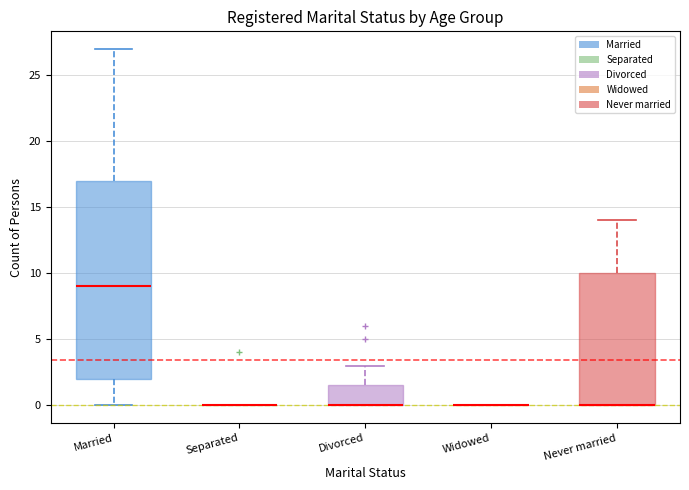

Reading left to right, transcribe this box plot: for each box, give where its median line is, the range the box spans, and where its two whiskers end, as read against the y-axis. The values are not printed on the chart, so give them approximately, as read against the axis.

Married: median 9.0, box 2.0 to 17.0, whiskers 0.0 to 27.0
Separated: box collapsed to a line at 0.0, whiskers 0.0 to 0.0
Divorced: median 0.0 (drawn on the box's lower edge), box 0.0 to 1.5, whiskers 0.0 to 3.0
Widowed: box collapsed to a line at 0.0, whiskers 0.0 to 0.0
Never married: median 0.0 (drawn on the box's lower edge), box 0.0 to 10.0, whiskers 0.0 to 14.0